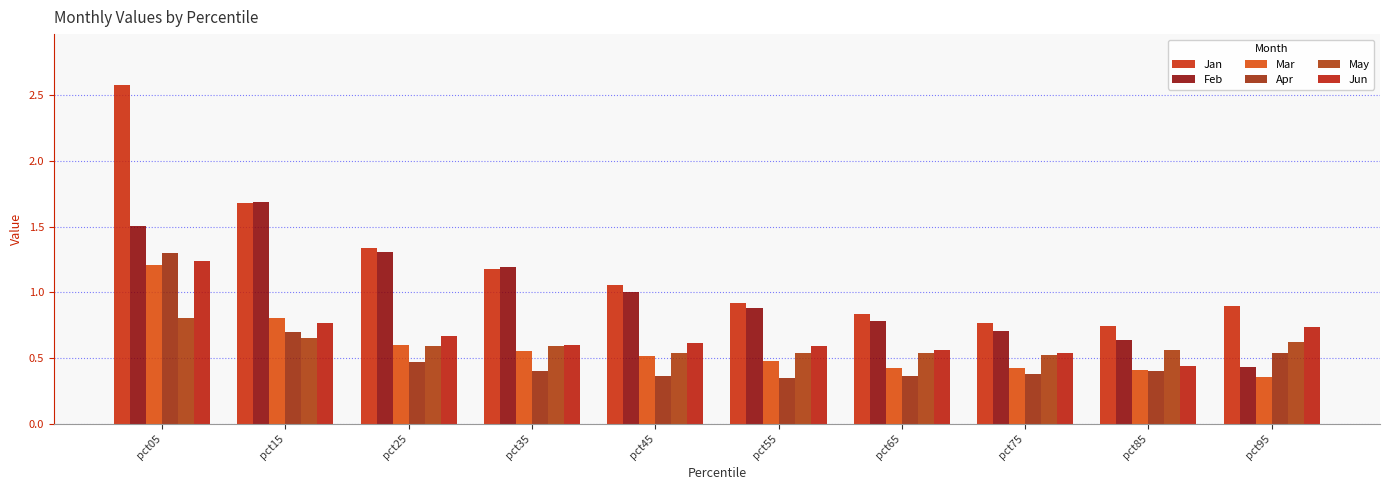

Which series has the largest range (max minus min)?

Jan